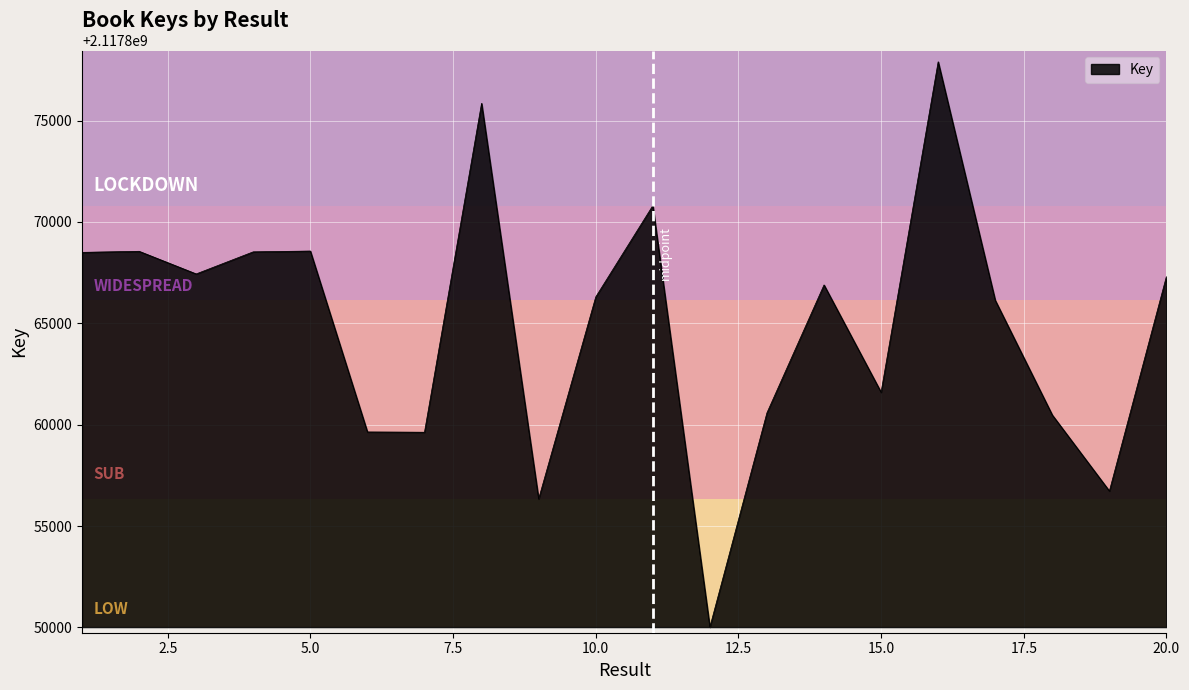

What is the smallest value displayed?

2117850017